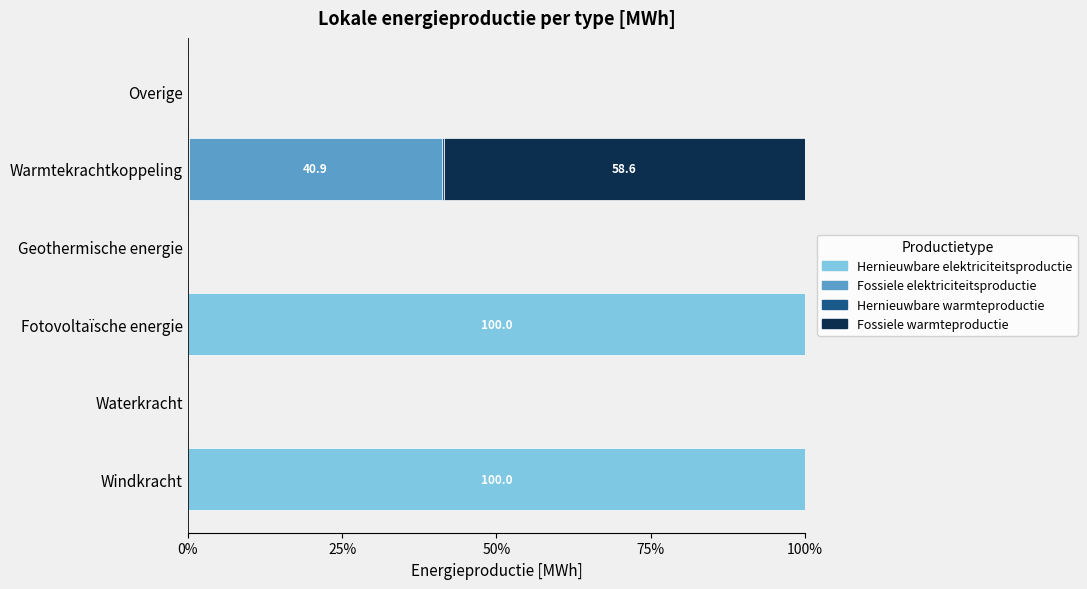

What is the total value across all series at Windkracht?

100.0